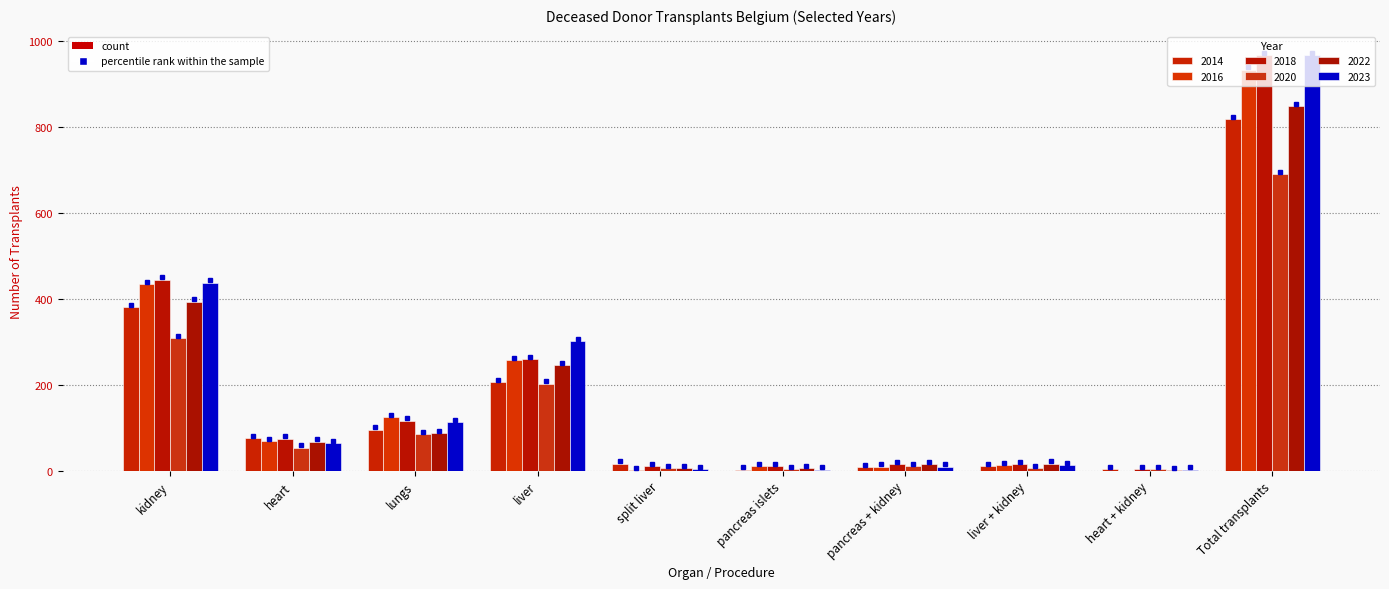

Are the bars horizontal?

No